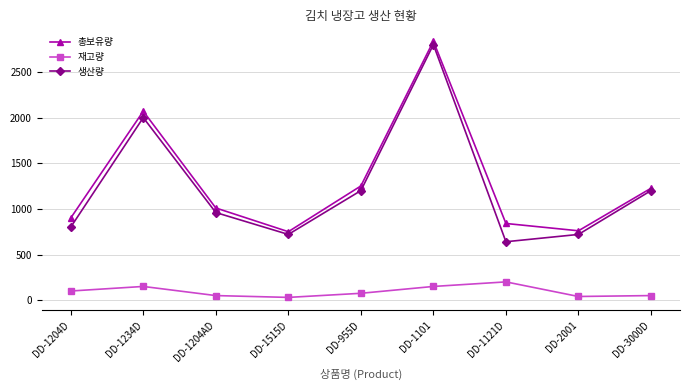

What is the difference between the highest and lowest values at DD-1515D?

720